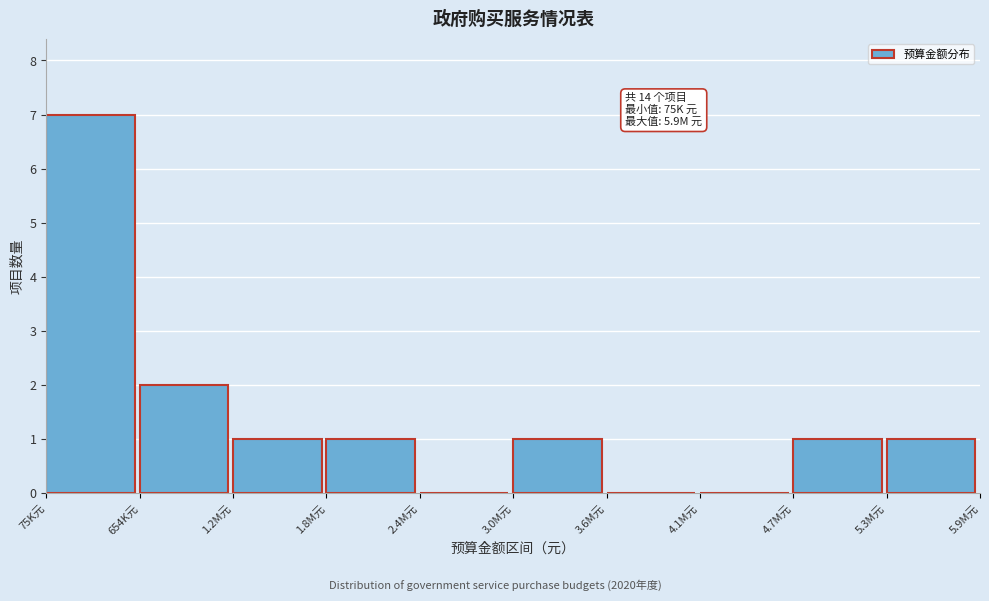

Reading left to right, extract all data points from this chart.

75K元=7	654K元=2	1.2M元=1	1.8M元=1	2.4M元=0	3.0M元=1	3.6M元=0	4.1M元=0	4.7M元=1	5.3M元=1